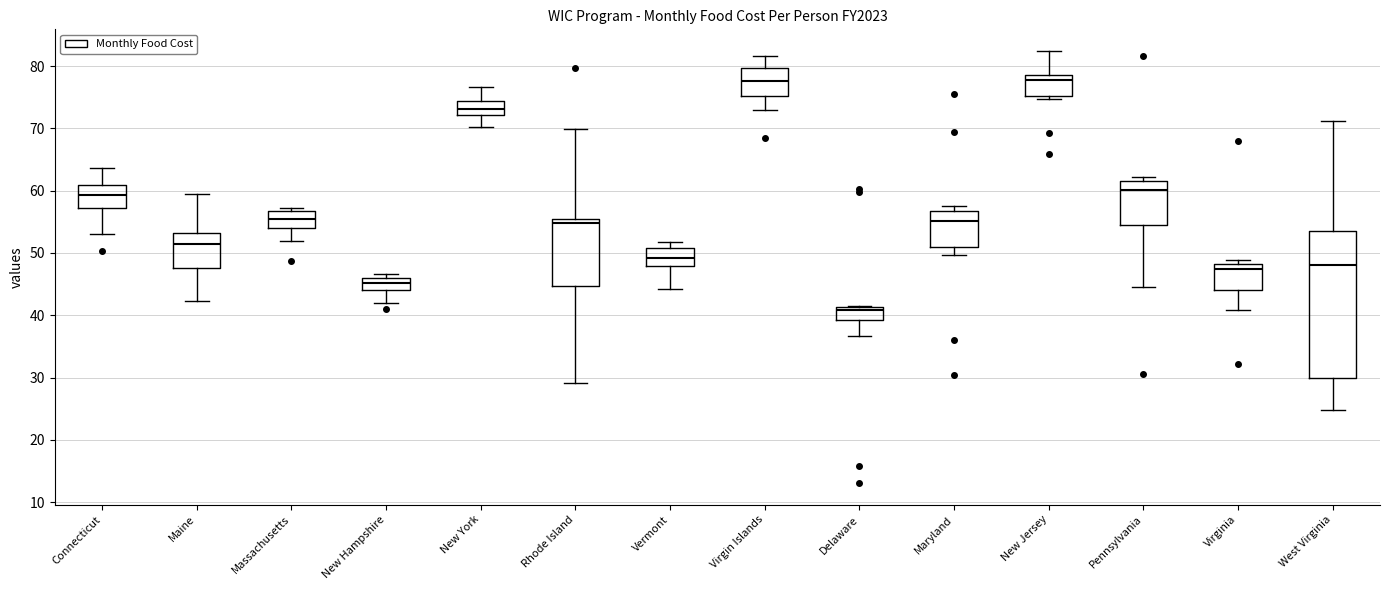

Which box is the tallest, from its lower edge to its upper edge?

West Virginia